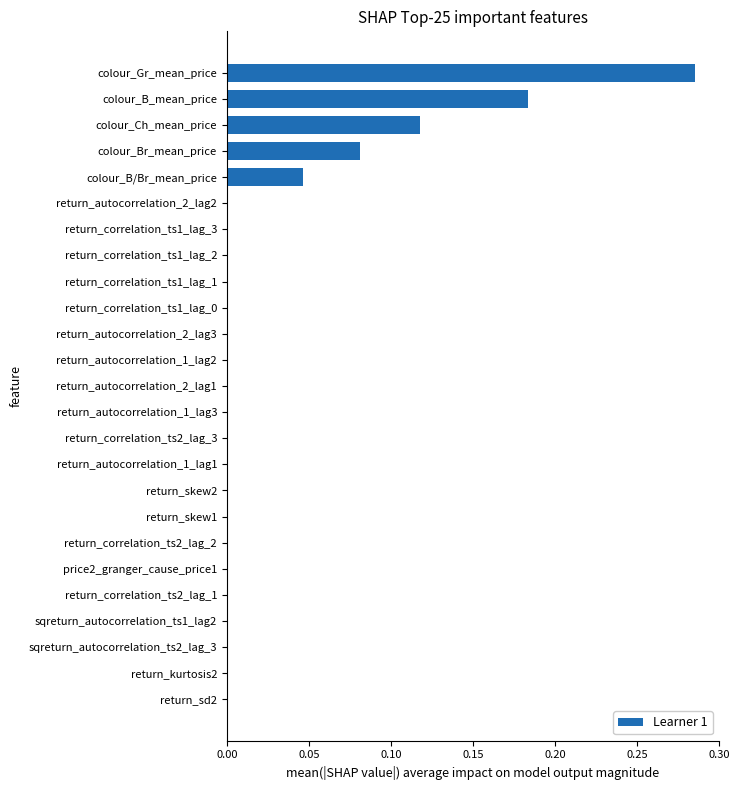

What is the sum of all values?

0.7